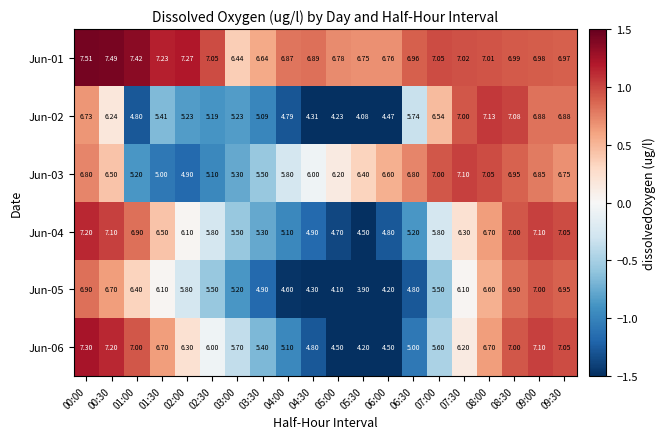

Is the value of Jun-06 at 02:30 greater than the value of Jun-01 at 09:30?

No